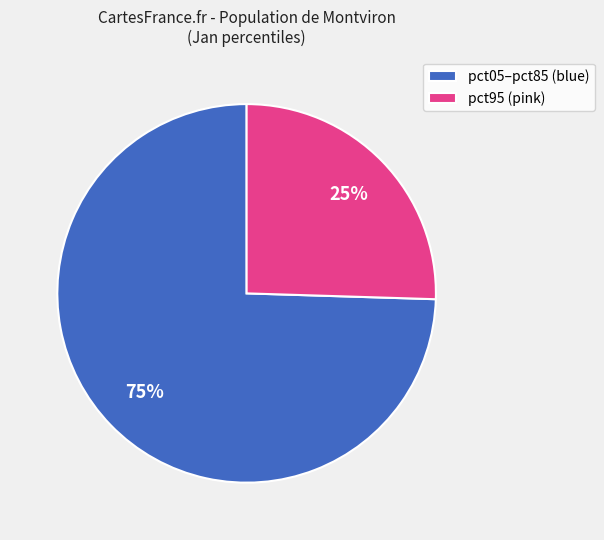

Which has a higher value, pct05–pct85 (blue) or pct95 (pink)?

pct05–pct85 (blue)